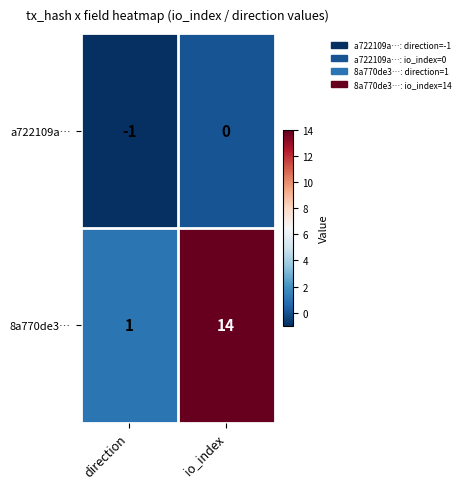

Count the number of categories in the chart.

2